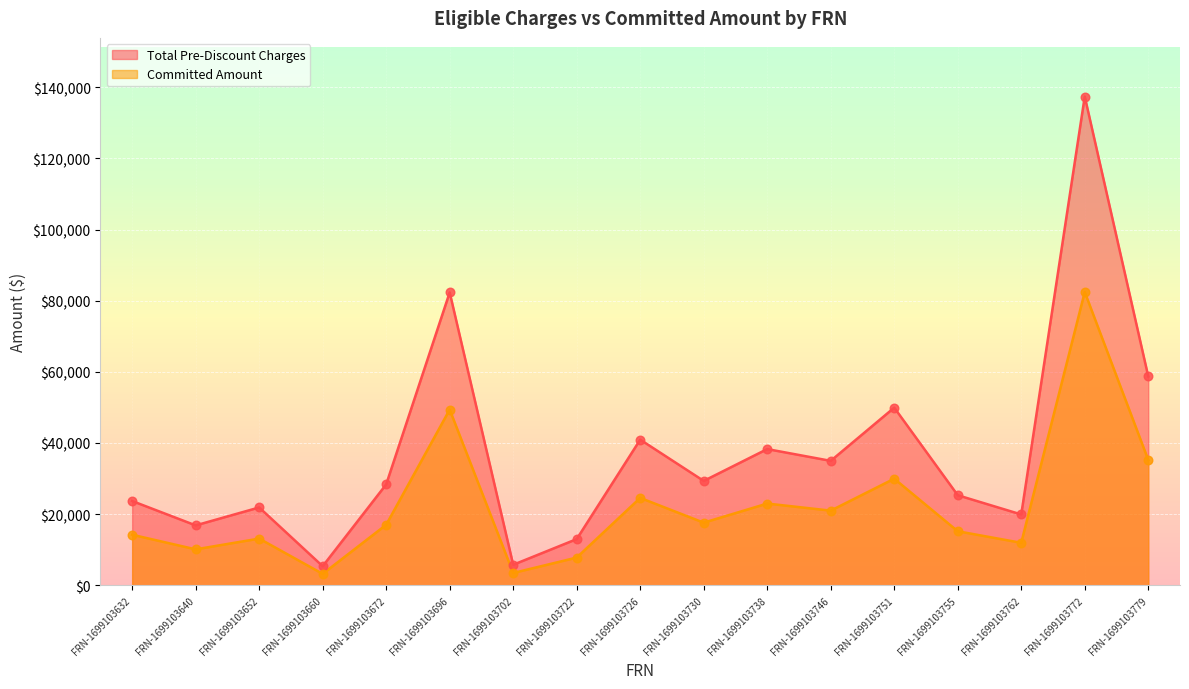

Which series has the widest spread of Y values?

Total Pre-Discount Charges